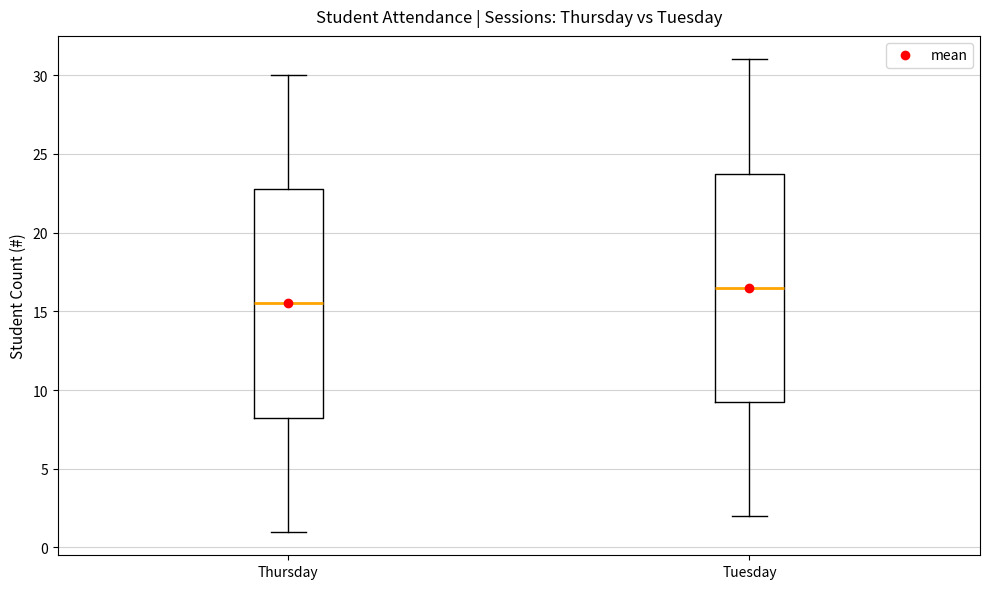

Which box's median line is the highest?

Tuesday